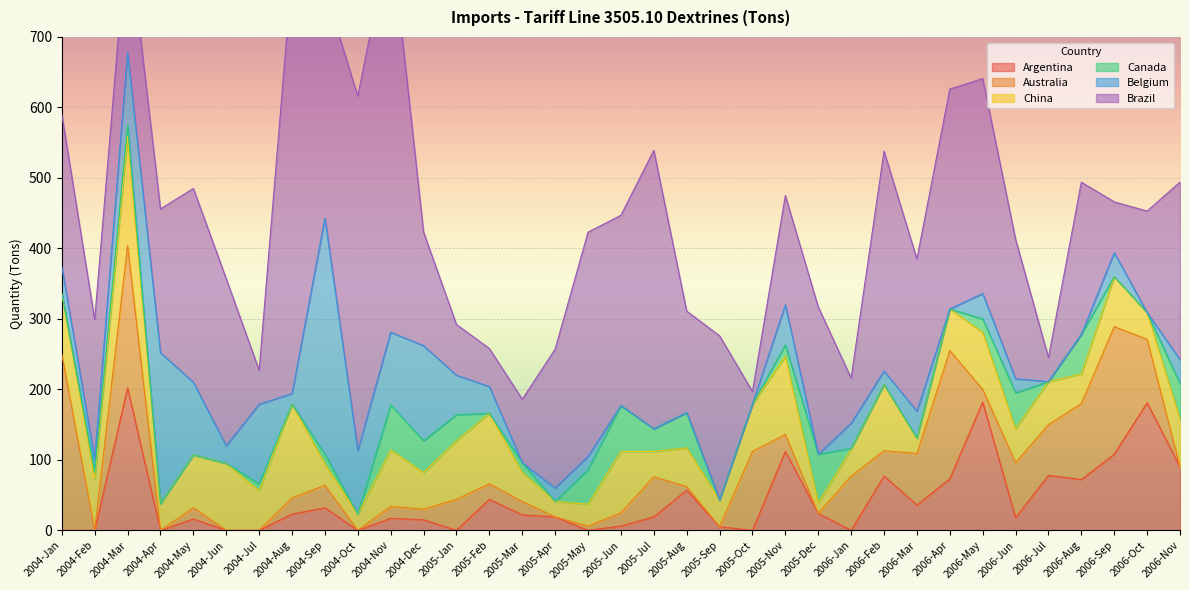

What are all the series names shown in the legend?

Argentina, Australia, China, Canada, Belgium, Brazil